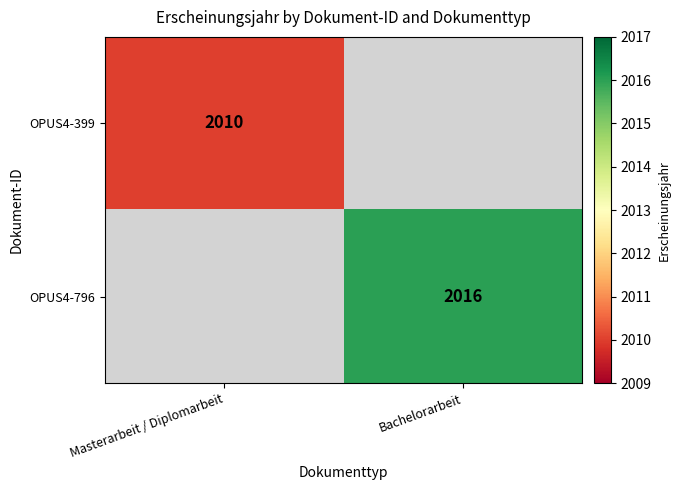

The OPUS4-399 series shows 2010 at Masterarbeit / Diplomarbeit. True or false?

True